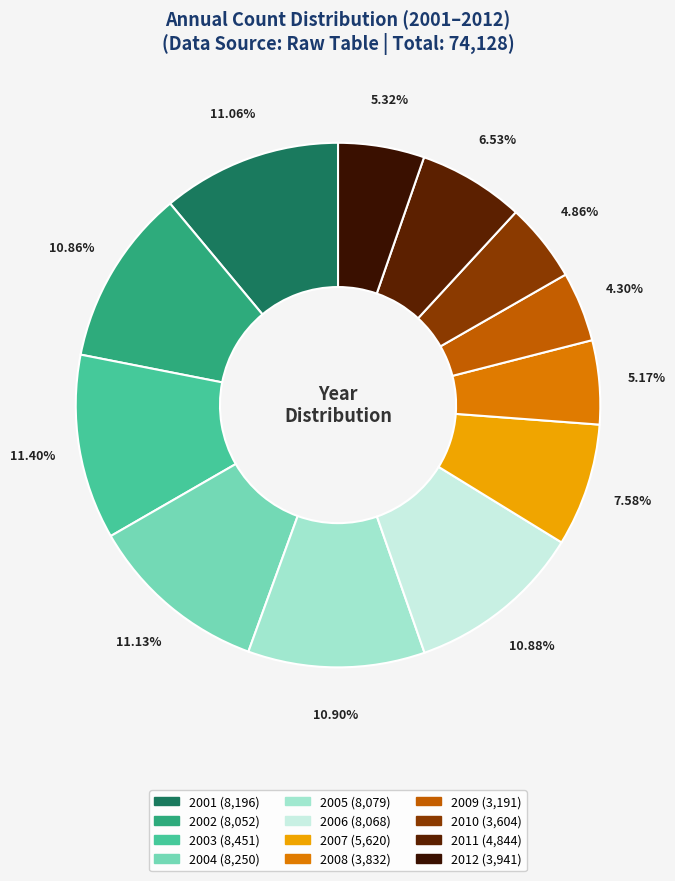

To the nearest percent, what is the difference between the 2008 and 2011 slice percentages?

1%